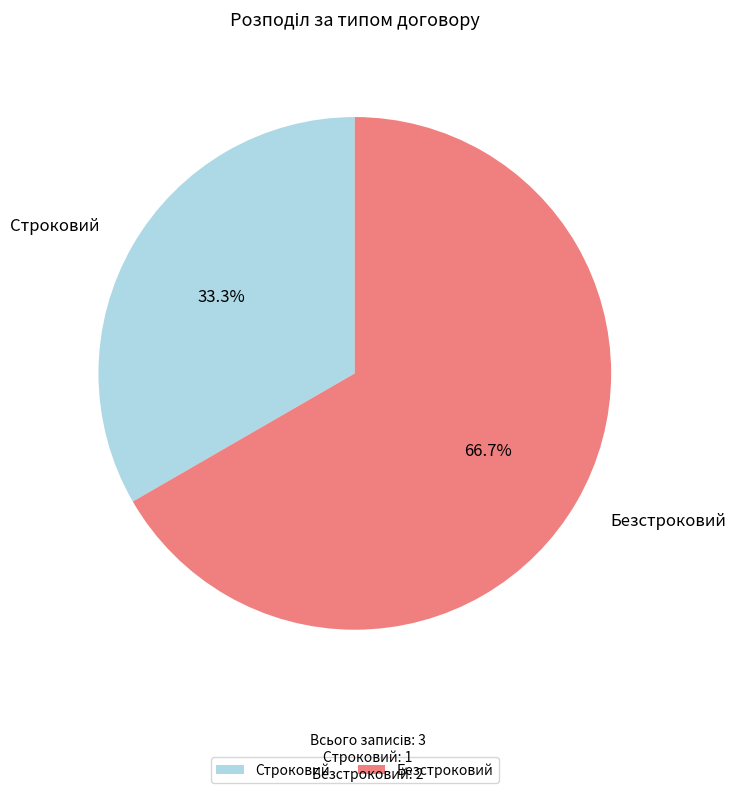

Between Строковий and Безстроковий, which is larger?

Безстроковий